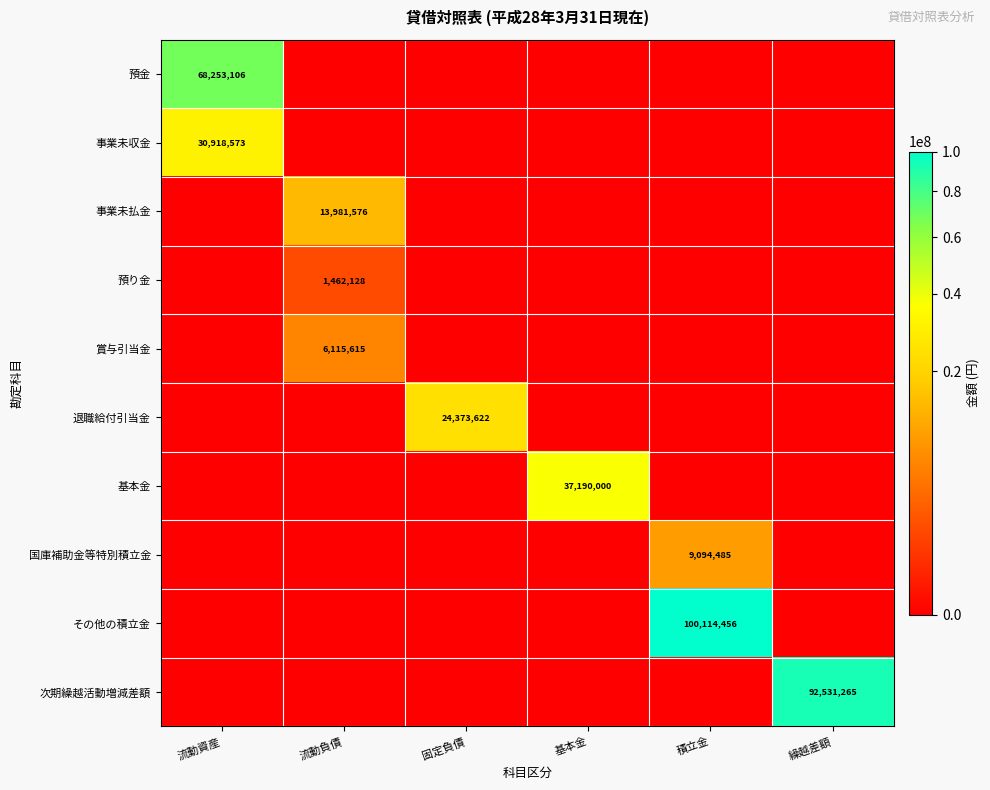

Which series changed the most between 流動資産 and 繰越差額?

次期繰越活動増減差額